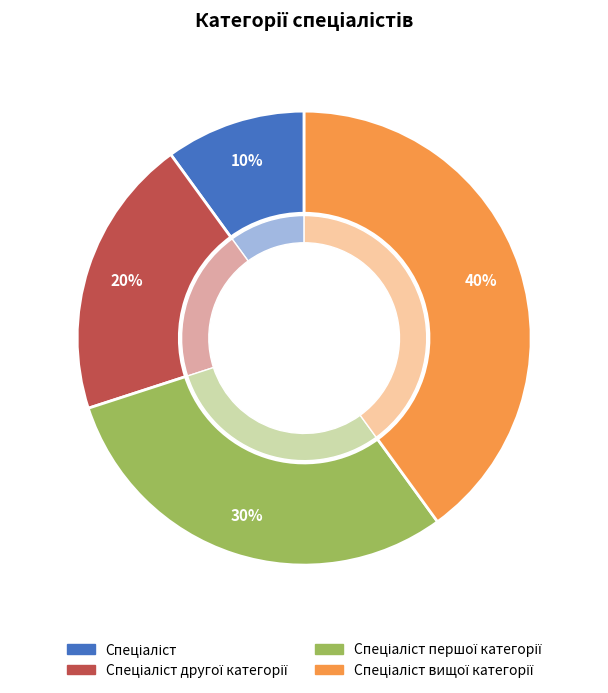

What percentage is NOT represented by Спеціаліст вищої категорії?

60.0%